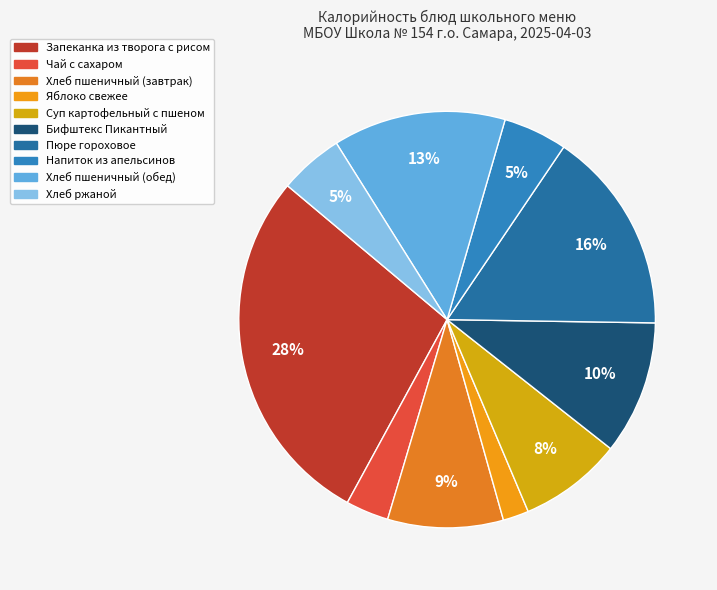

Count the number of slices in the pie.

10